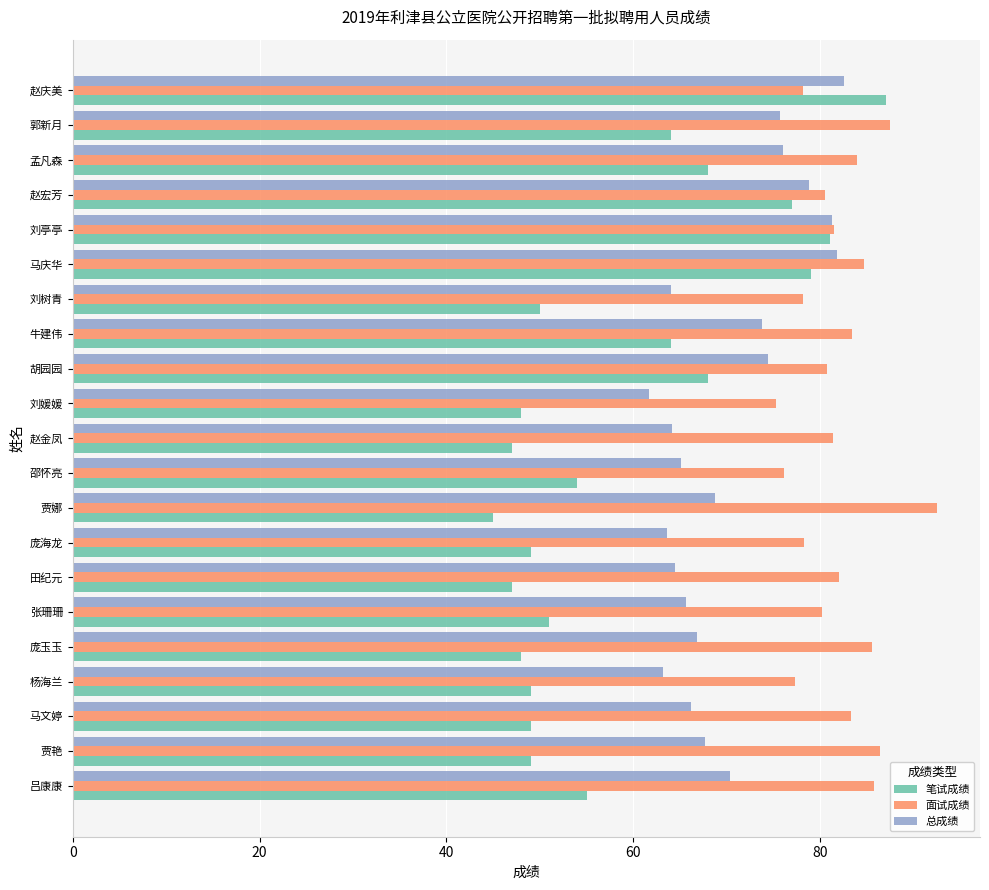

What is the sum of all 面试成绩 values?

1722.3